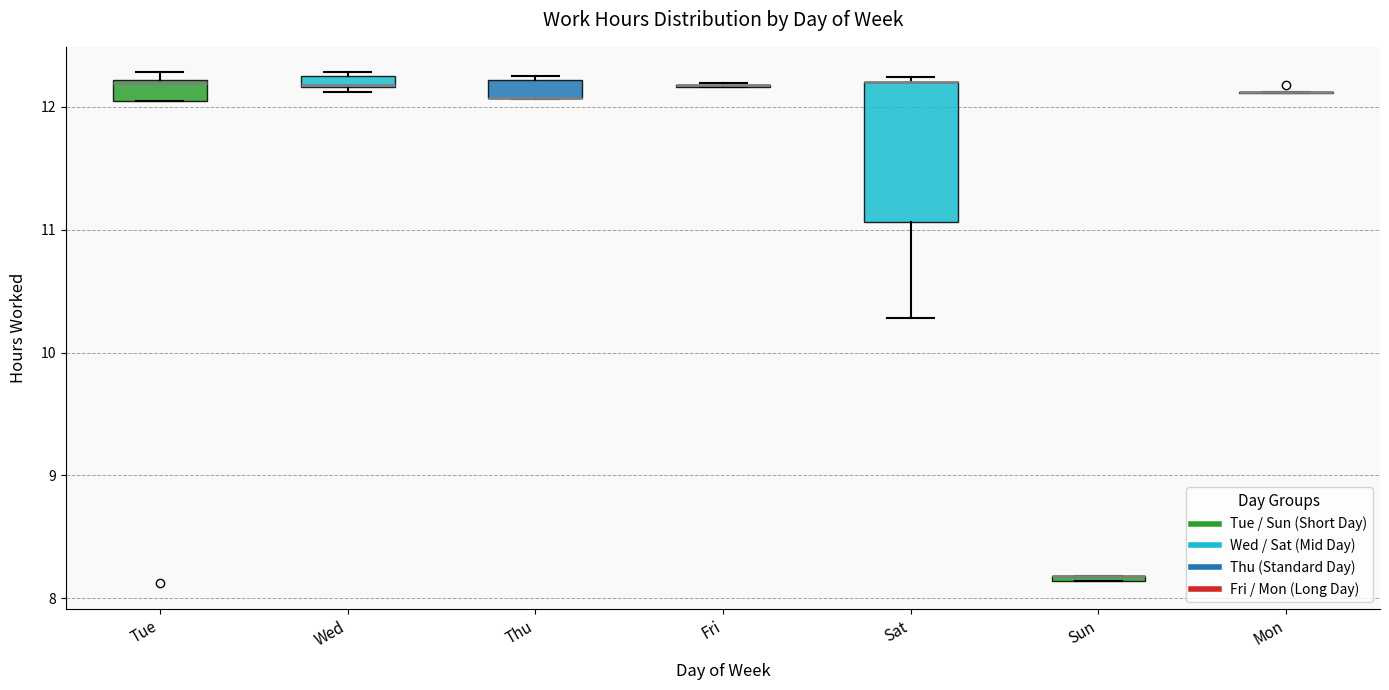

Which box is the tallest, from its lower edge to its upper edge?

Sat